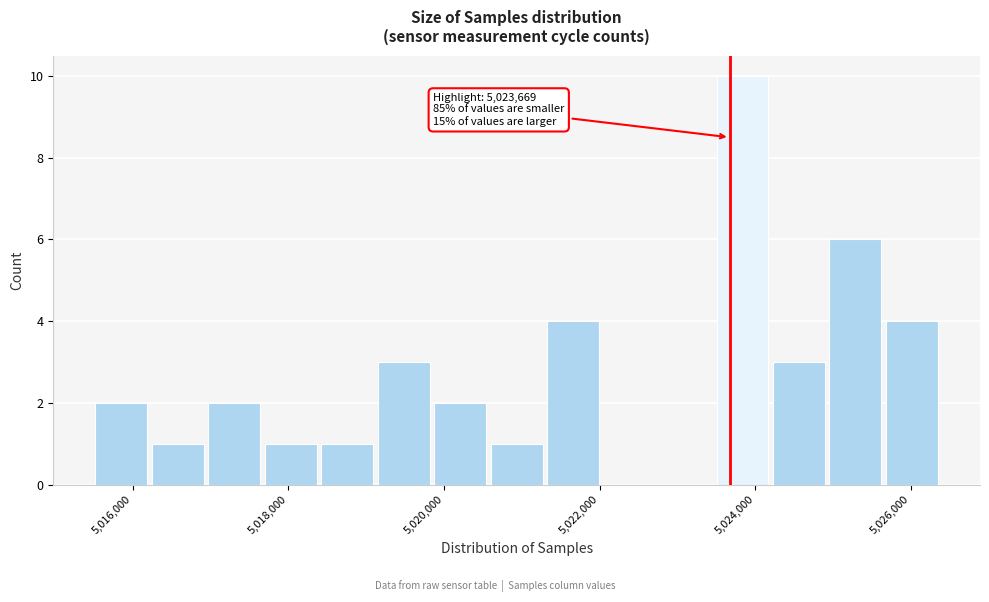

Read against the x-axis, roughly where is the centre of the tallest bar?

5023800